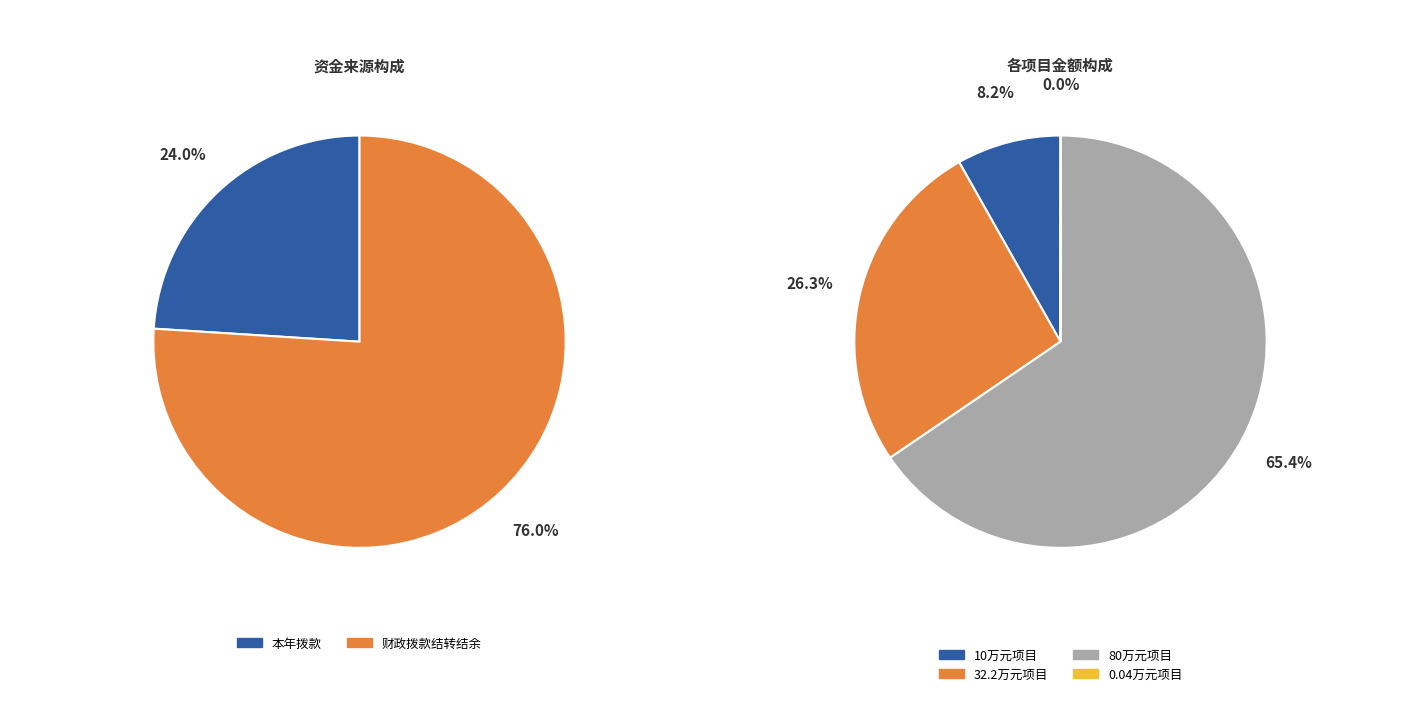

Is 财政拨款结转结余 the majority of the pie?

Yes